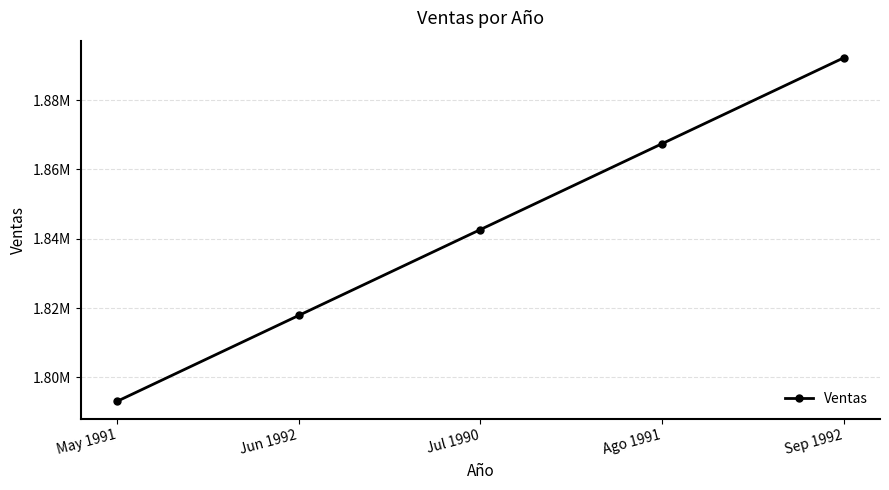

List the labels in order of value, smallest first.

May 1991, Jun 1992, Jul 1990, Ago 1991, Sep 1992